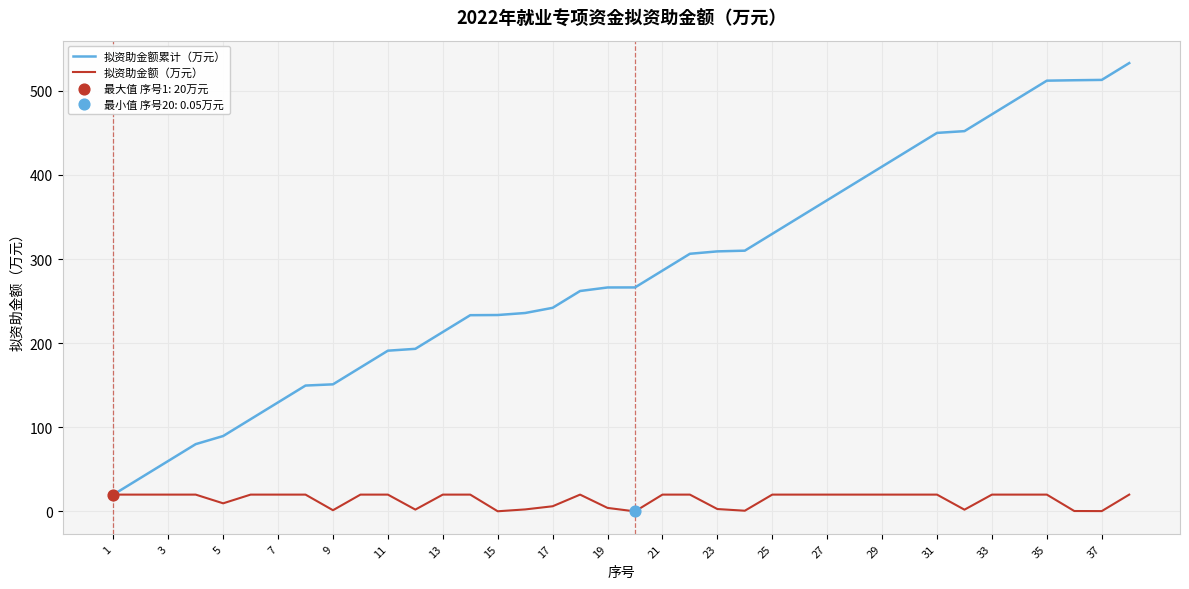

Which series has the widest spread of values?

拟资助金额累计（万元）